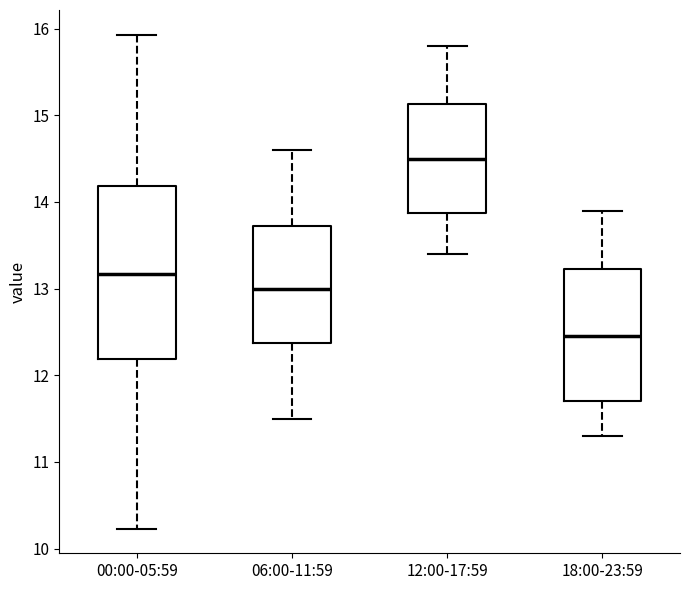

Comparing the boxes themselves (not the whiskers), which one is the tallest?

00:00-05:59